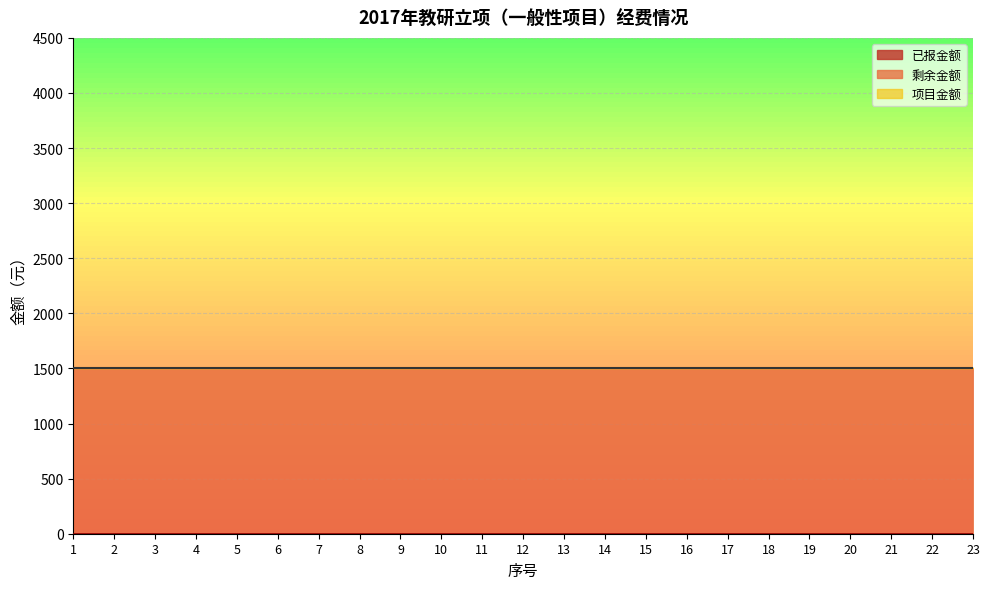

Which series has the largest total across all categories?

项目金额